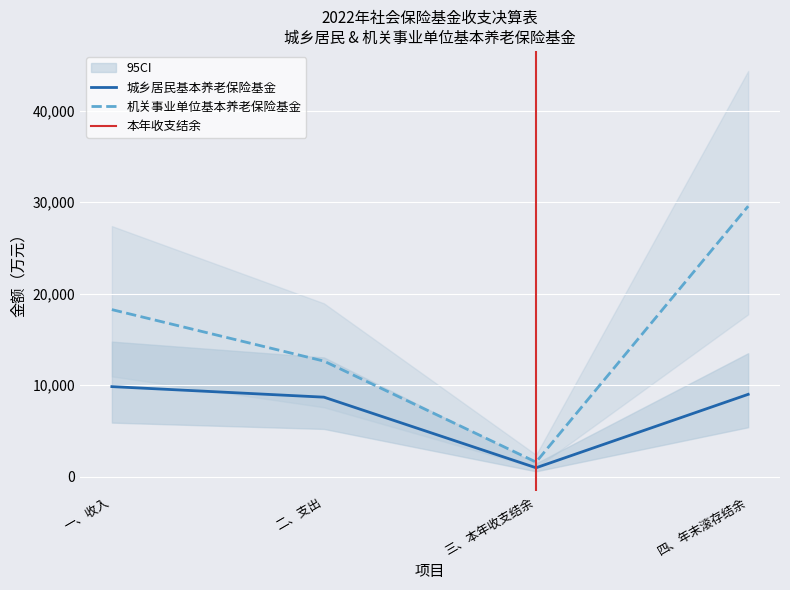

At which label is 机关事业单位基本养老保险基金 closest to 15568?

一、收入